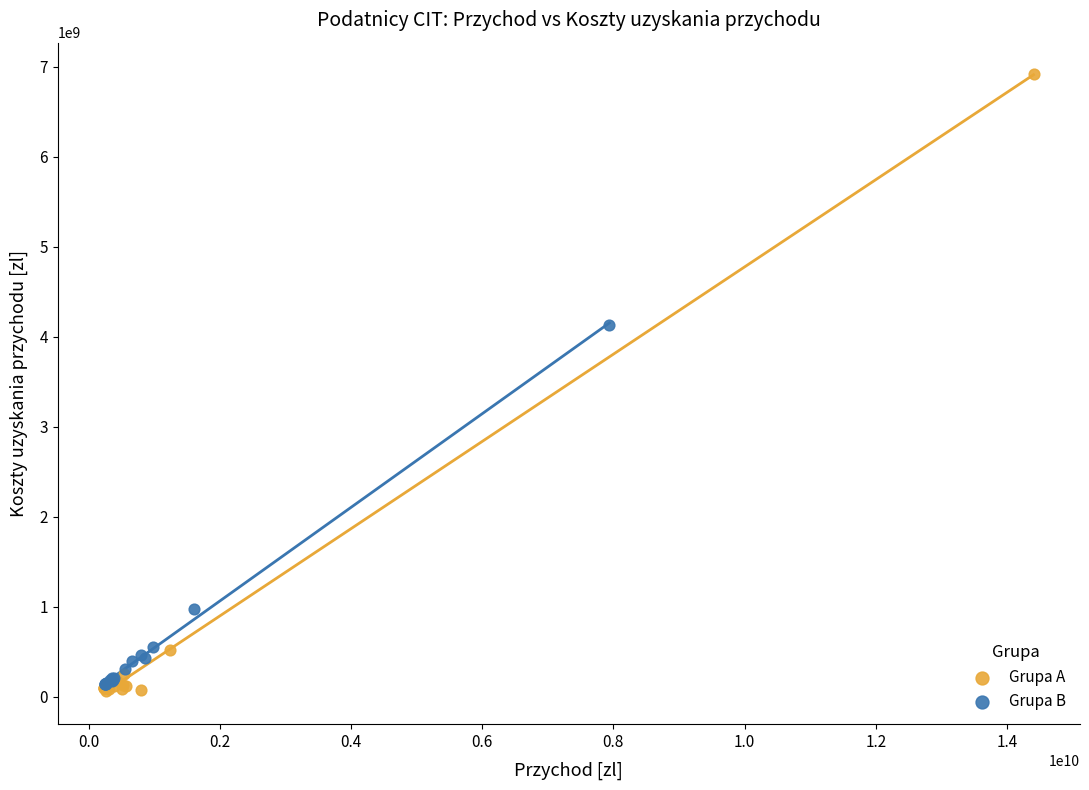

Which series has the widest spread of Y values?

Grupa A